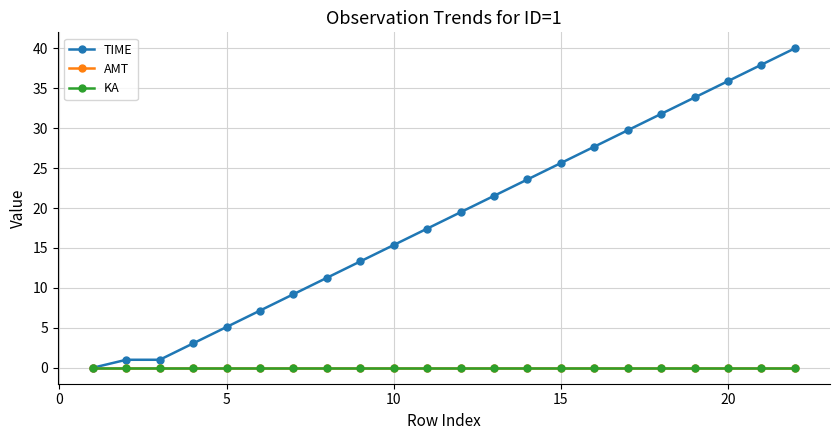

Does the chart have visible grid lines?

Yes